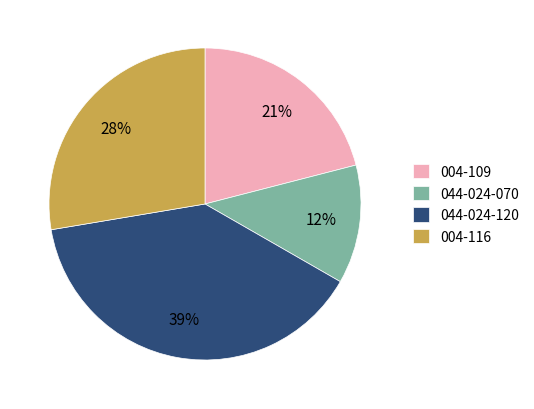

How many slices are in this pie chart?

4